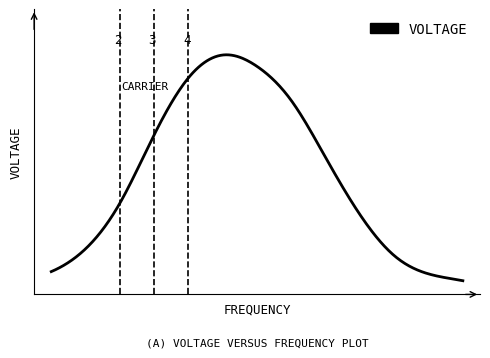

Does the chart display data point markers on the line(s)?

No